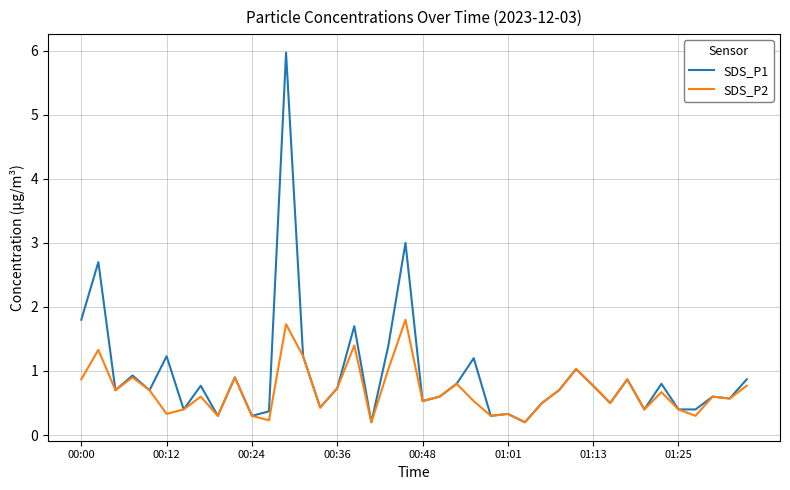

Which series has the widest spread of values?

SDS_P1